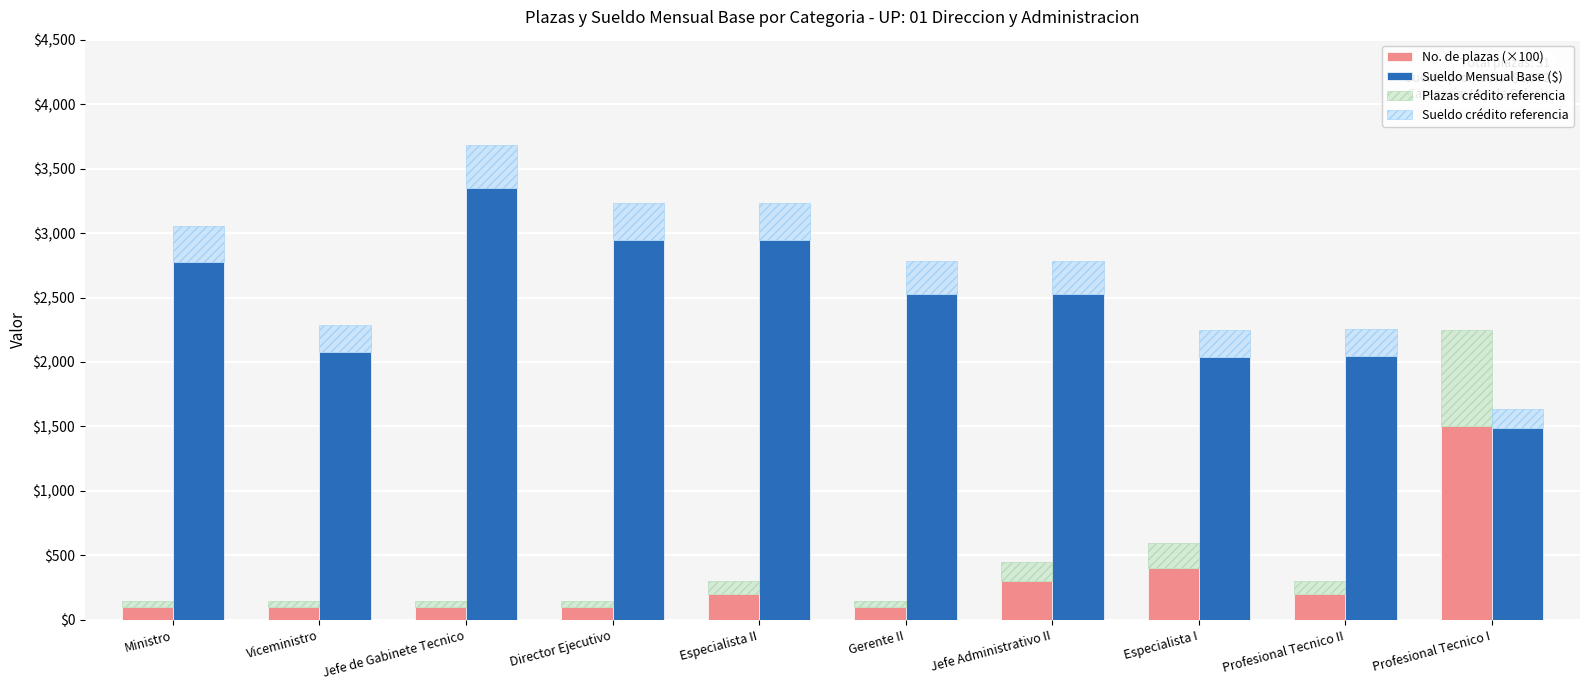

True or false: No. de plazas (×100) has a value of 23.6 at Jefe de Gabinete Tecnico.

False